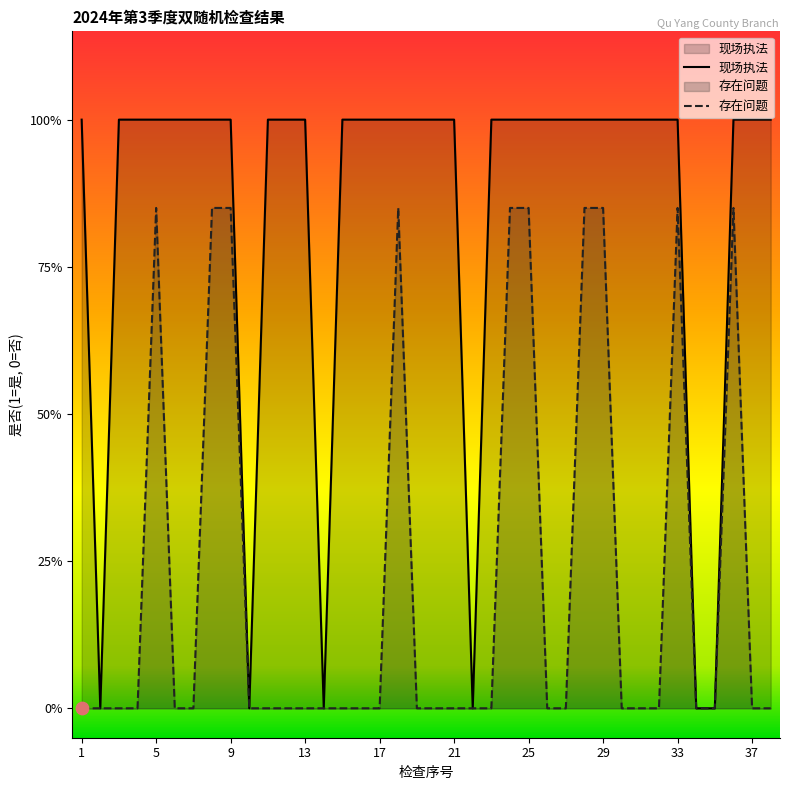

Which series has the widest spread of Y values?

现场执法